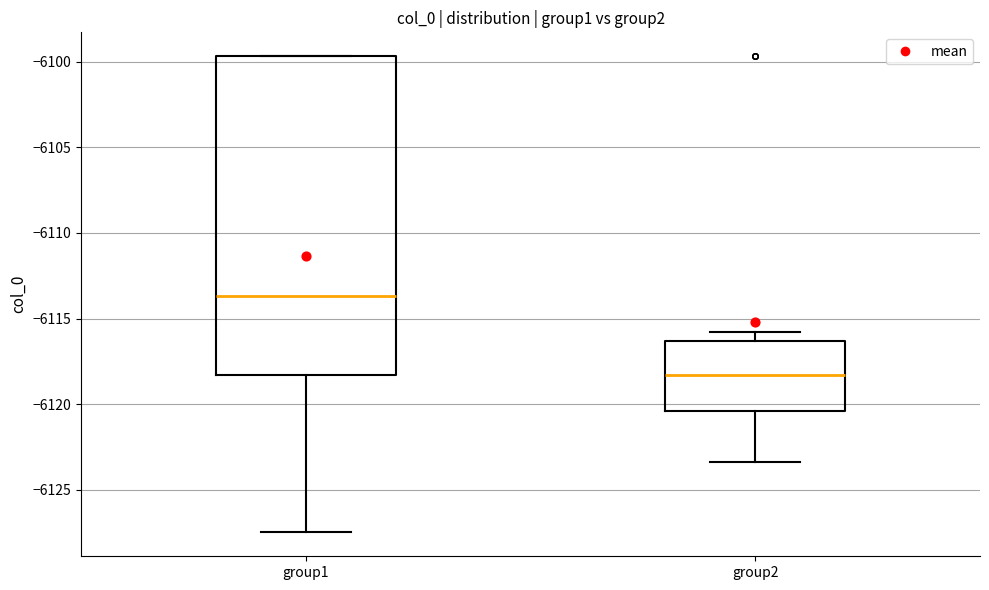

Reading left to right, transcribe this box plot: for each box, give where its median line is, the range the box spans, and where its two whiskers end, as read against the y-axis. The values are not printed on the chart, so give them approximately, as read against the axis.

group1: median -6113.5, box -6118.5 to -6099.5, whiskers -6127.5 to -6099.5
group2: median -6118.5, box -6120.5 to -6116.5, whiskers -6123.5 to -6116.0